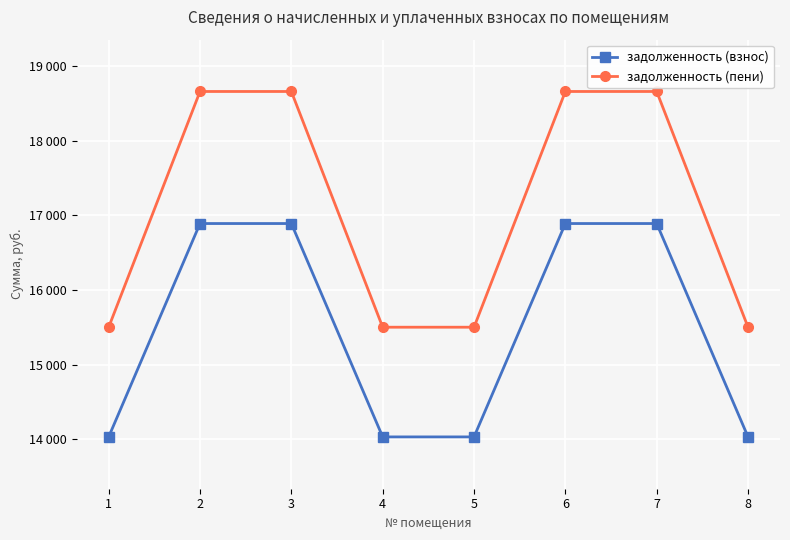

Does the chart have visible grid lines?

Yes